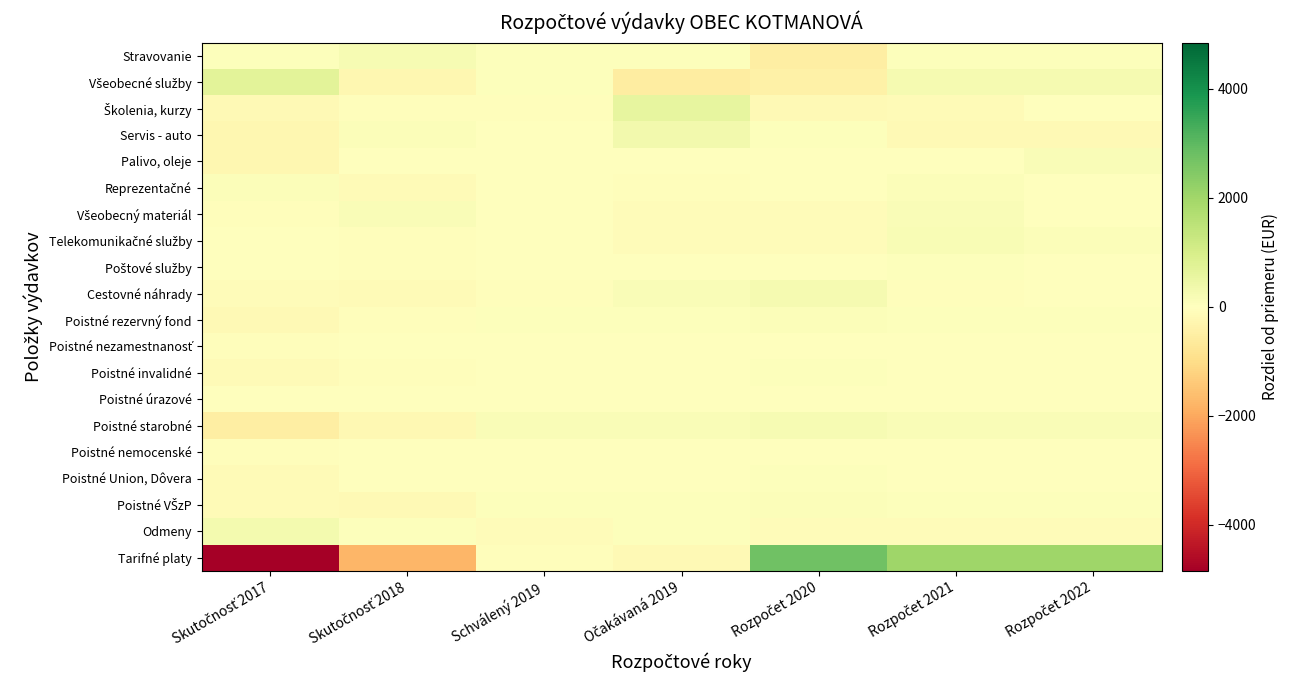

What is the smallest value displayed?

-4848.6